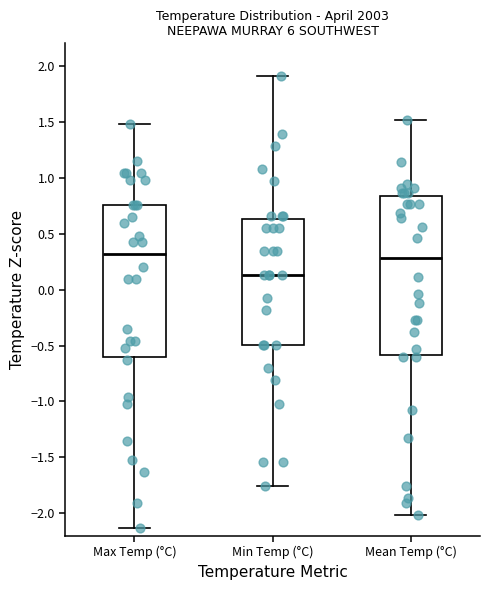

Reading left to right, read every box against the y-axis: the position of its median line, the range the box covers, and the ends of its whiskers. The values are not printed on the chart, so give them approximately, as read against the axis.

Max Temp (°C): median 0.30, box -0.60 to 0.75, whiskers -2.15 to 1.50
Min Temp (°C): median 0.15, box -0.50 to 0.65, whiskers -1.75 to 1.90
Mean Temp (°C): median 0.30, box -0.60 to 0.85, whiskers -2.00 to 1.50